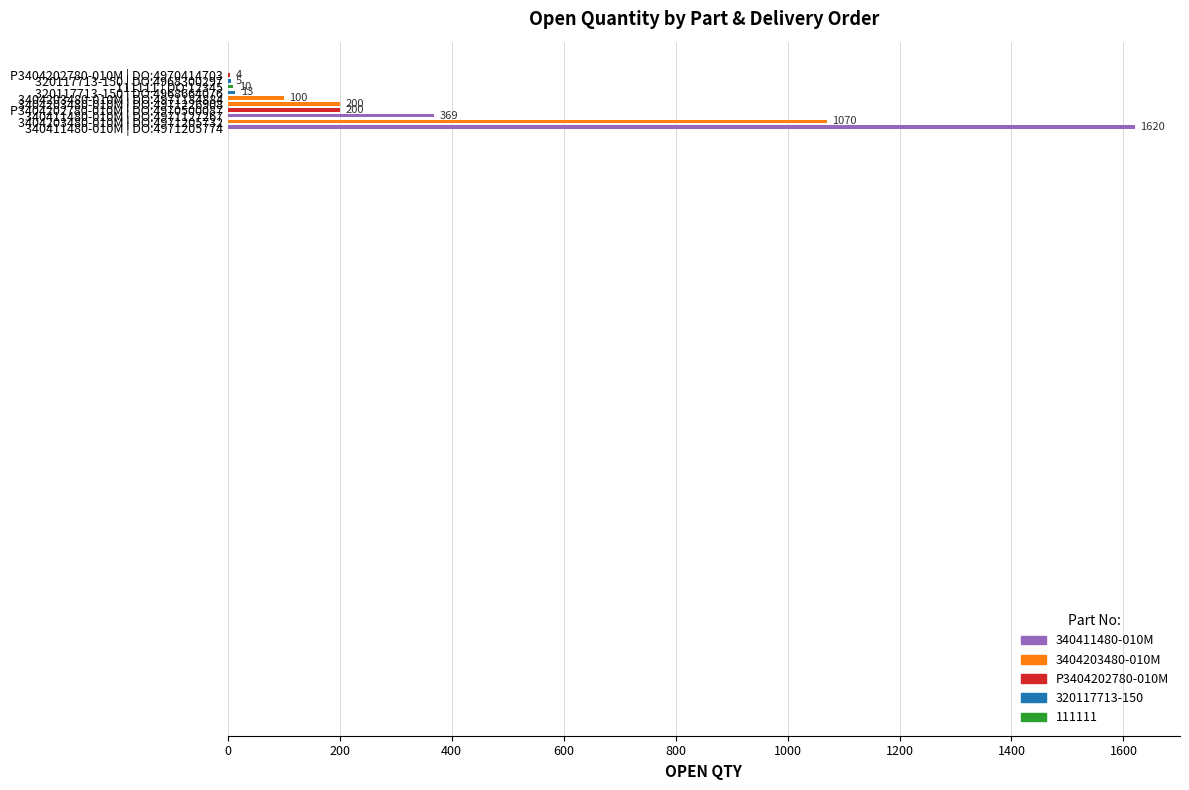

What is the sum of all values?

3591